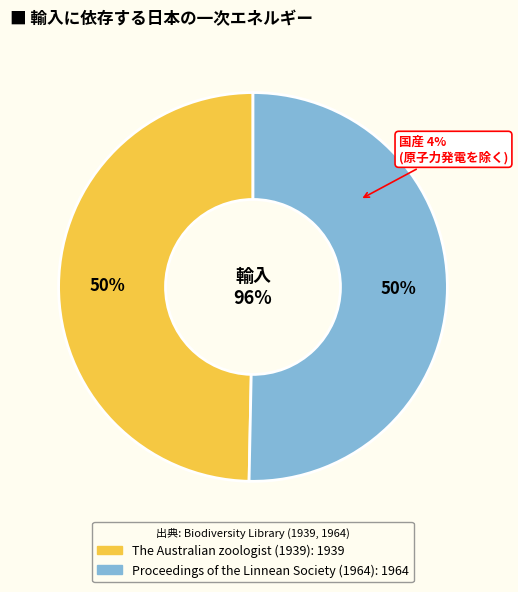

To the nearest percent, what percentage of the pie is Proceedings of the Linnean Society (1964)?

50%